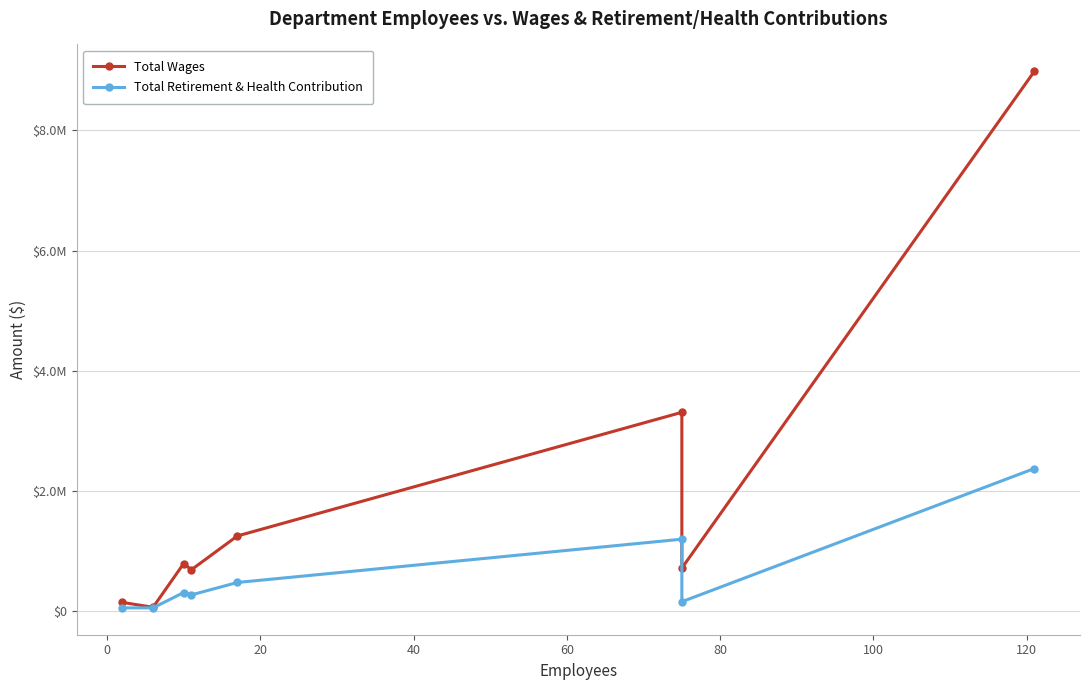

True or false: Total Retirement & Health Contribution and Total Wages cross at least once.

False